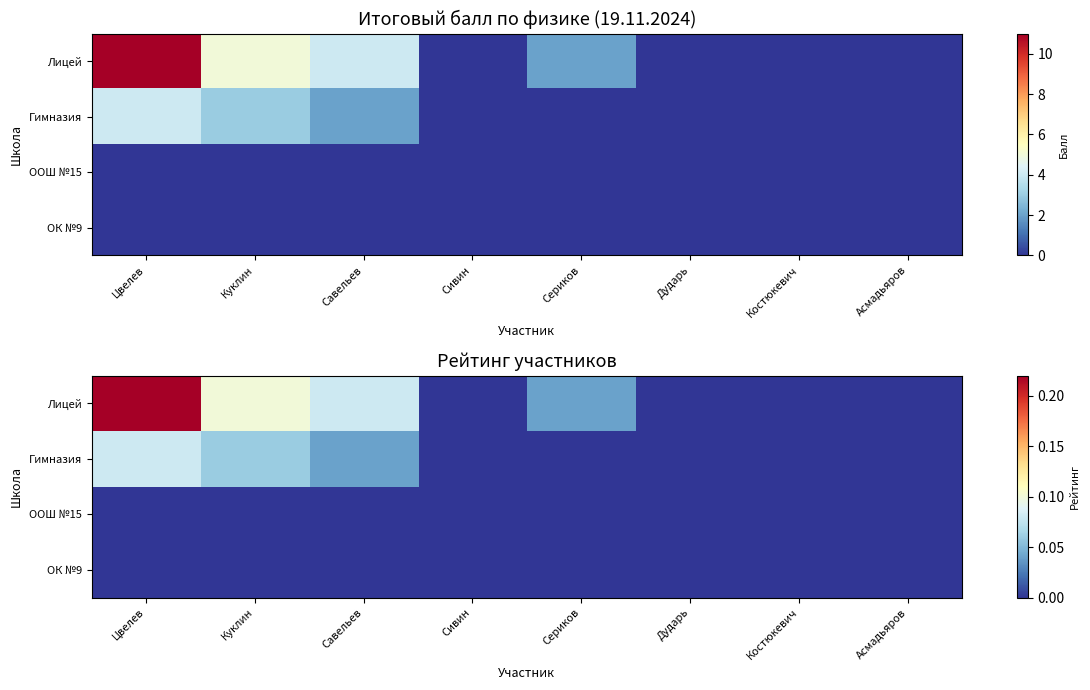

At how many categories does at least one series exceed 0?

4